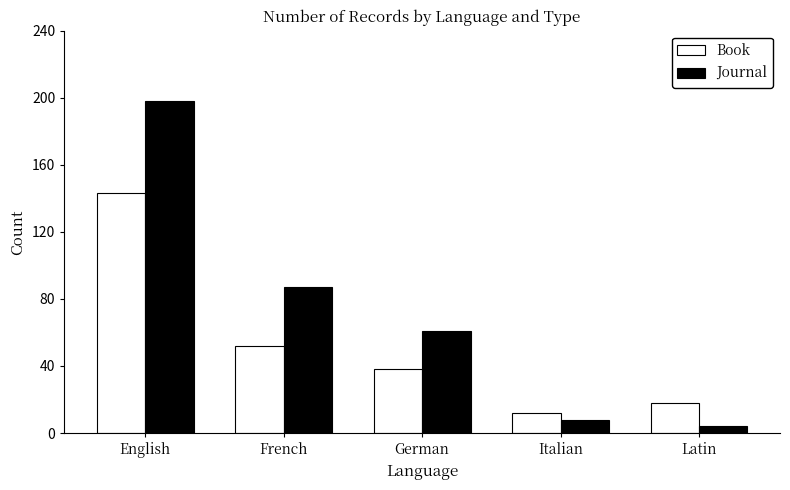

What is the average value of the Journal series?

72